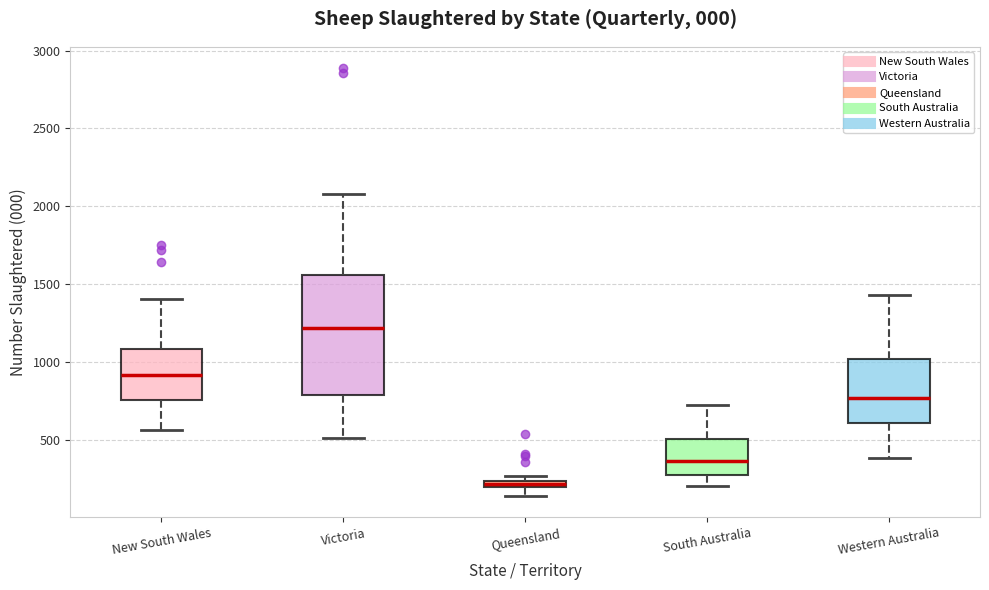

Where is the lower edge of the box for Queensland on the y-axis? The values are not printed on the chart, so give them approximately, as read against the axis.

200